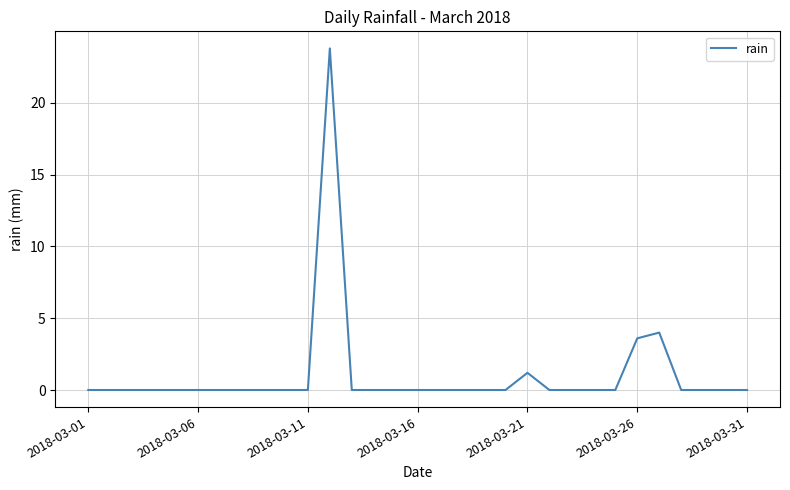

What is the maximum value shown in the chart?

23.8